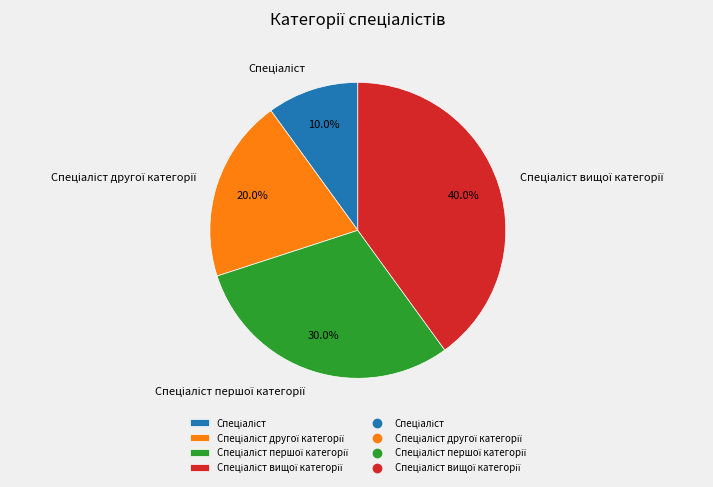

How many segments does this pie chart have?

4